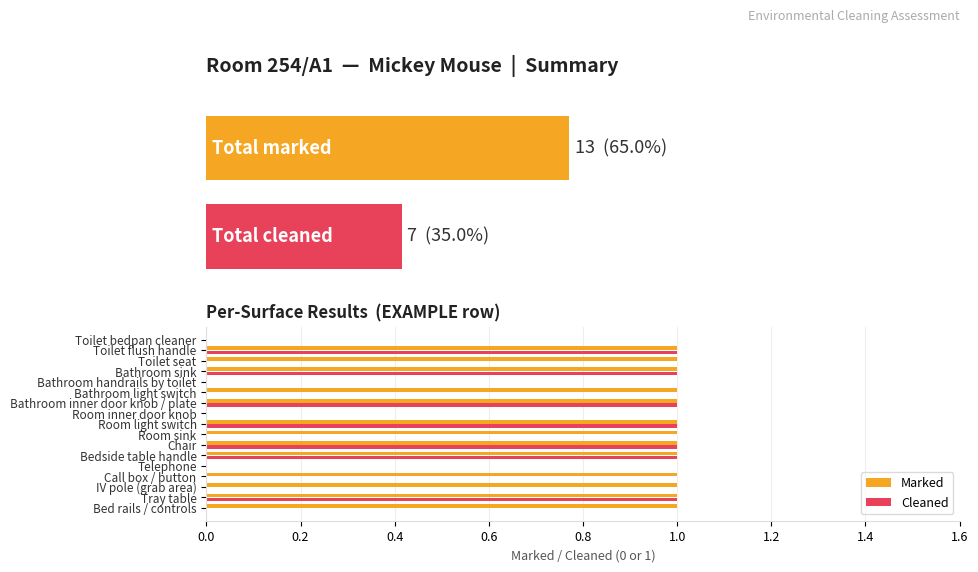

What is the difference between the highest and lowest values at Bed rails / controls?

1